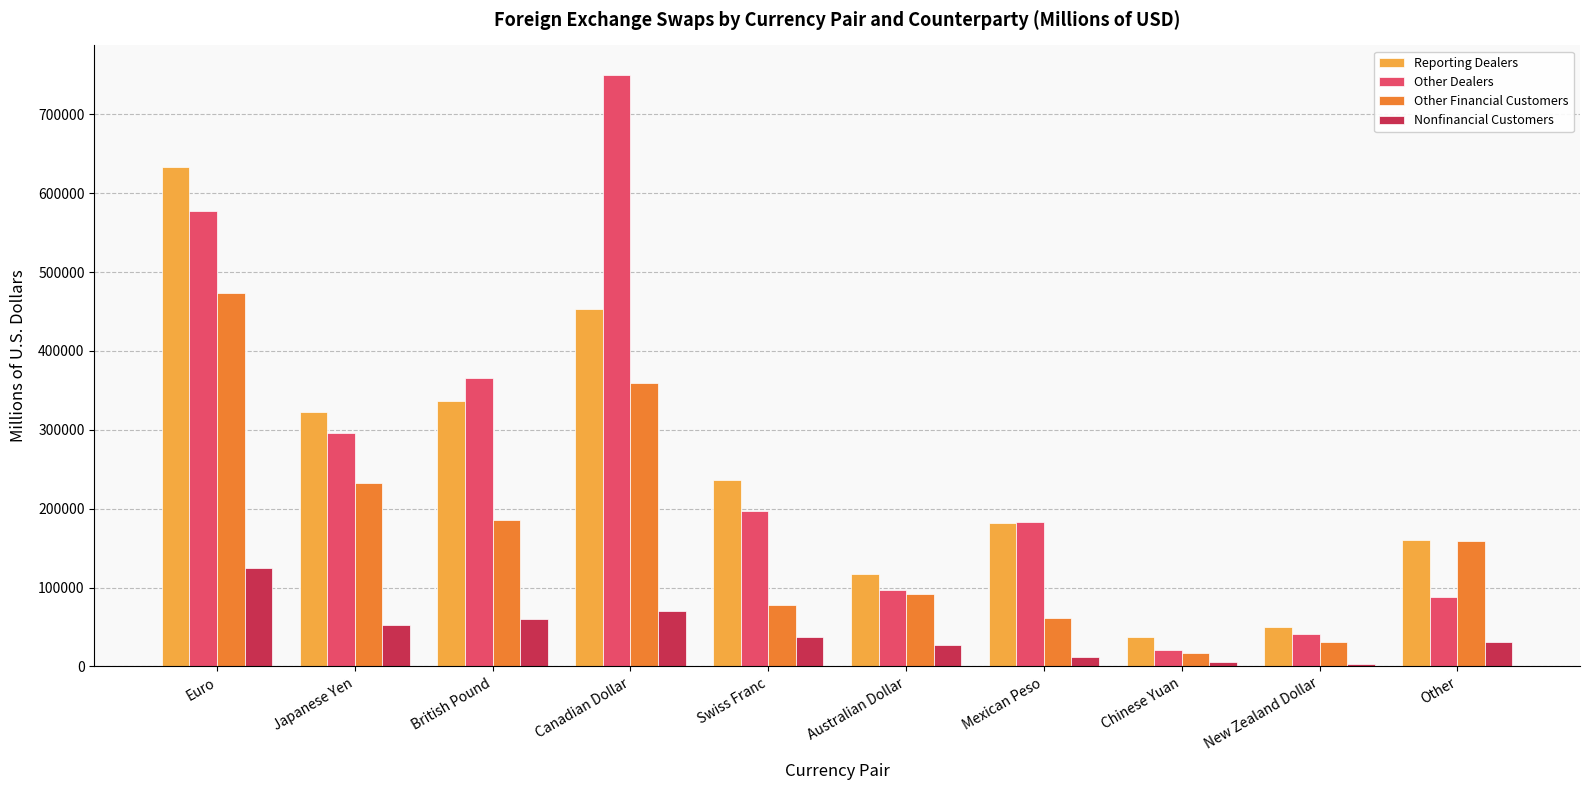

Between Mexican Peso and New Zealand Dollar, which series saw the biggest shift?

Other Dealers